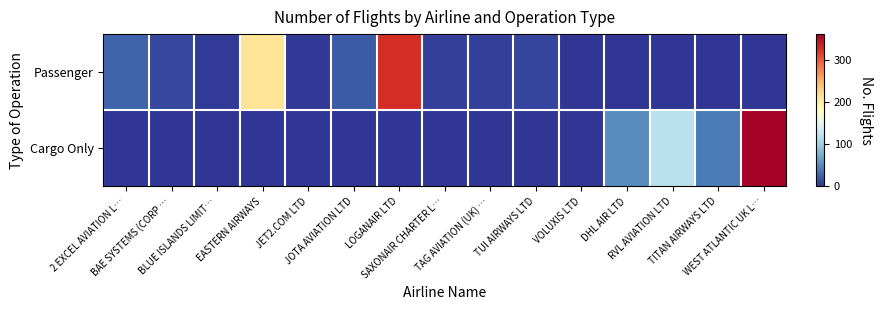

Reading left to right, list all the values displayed in this chart.

Passenger: 2 EXCEL AVIATION L…=28	BAE SYSTEMS (CORP …=11	BLUE ISLANDS LIMIT…=3	EASTERN AIRWAYS=212	JET2.COM LTD=2	JOTA AVIATION LTD=22	LOGANAIR LTD=328	SAXONAIR CHARTER L…=6	TAG AVIATION (UK) …=7	TUI AIRWAYS LTD=9	VOLUXIS LTD=1	DHL AIR LTD=0	RVL AVIATION LTD=0	TITAN AIRWAYS LTD=0	WEST ATLANTIC UK L…=0
Cargo Only: 2 EXCEL AVIATION L…=0	BAE SYSTEMS (CORP …=0	BLUE ISLANDS LIMIT…=0	EASTERN AIRWAYS=0	JET2.COM LTD=0	JOTA AVIATION LTD=0	LOGANAIR LTD=0	SAXONAIR CHARTER L…=0	TAG AVIATION (UK) …=0	TUI AIRWAYS LTD=0	VOLUXIS LTD=0	DHL AIR LTD=51	RVL AVIATION LTD=119	TITAN AIRWAYS LTD=42	WEST ATLANTIC UK L…=362